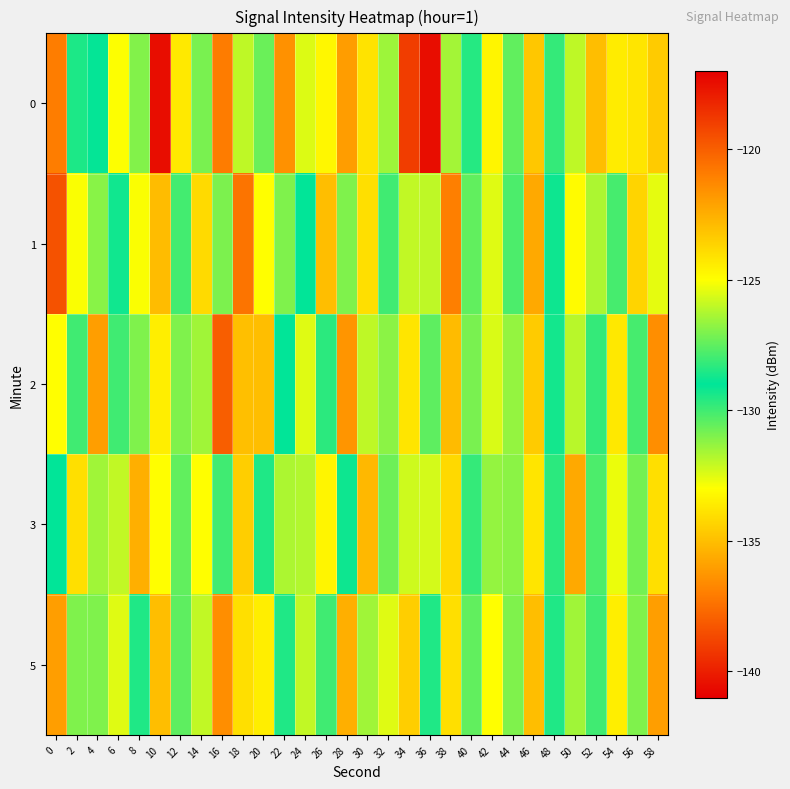

What is the greatest value displayed?

-117.5